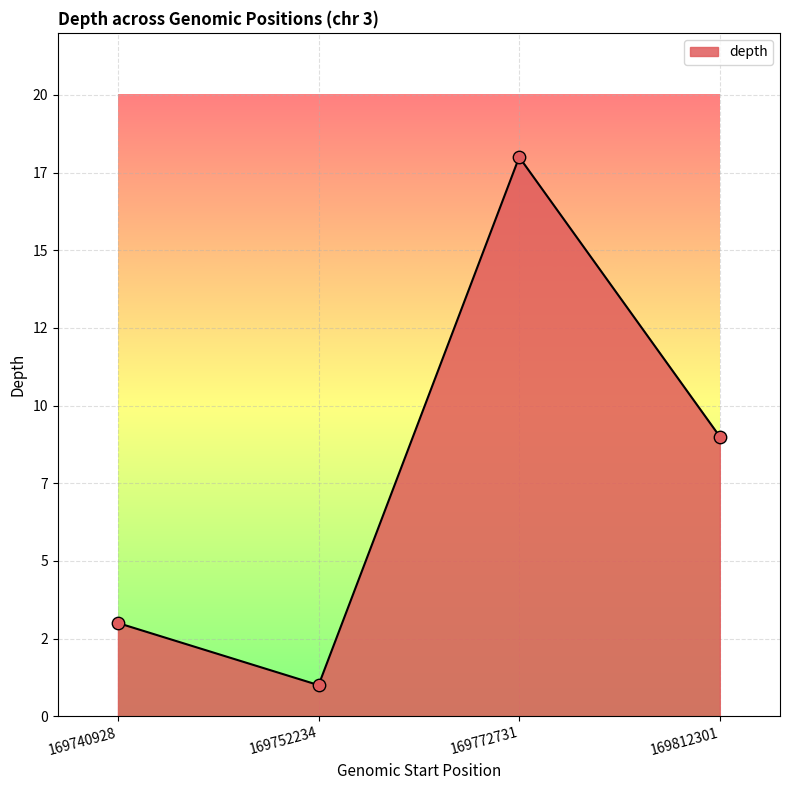

What is the ratio of the value at 169740928 to the value at 169772731?

0.2